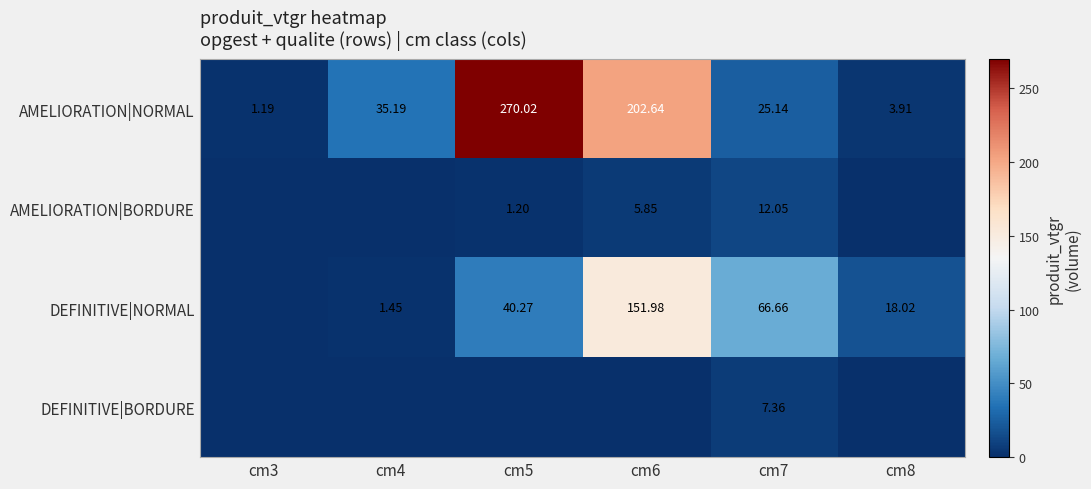

Is the value of AMELIORATION|NORMAL at cm8 greater than the value of DEFINITIVE|BORDURE at cm7?

No